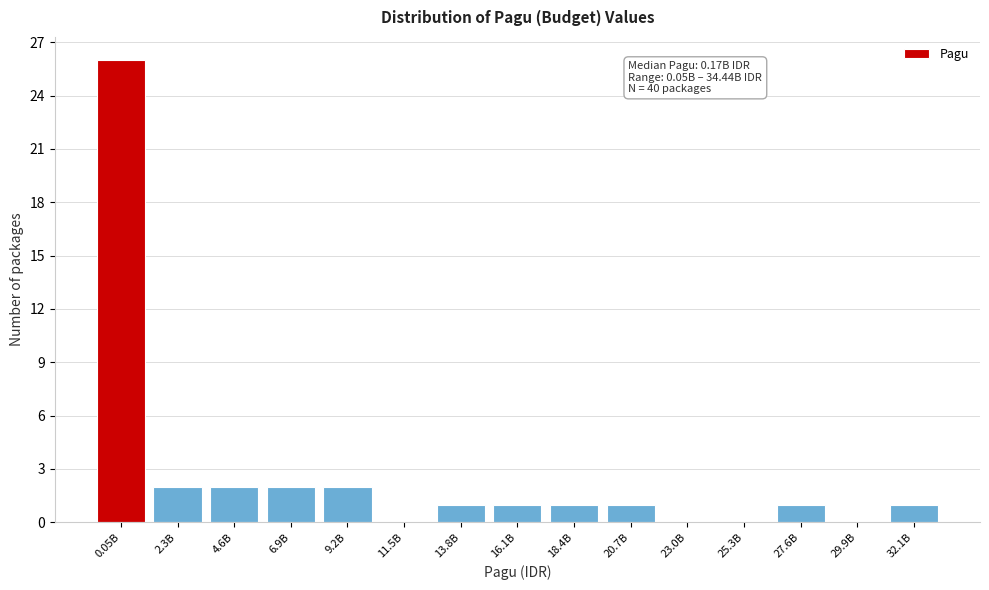

Reading left to right, extract all data points from this chart.

0.05B=26	2.3B=2	4.6B=2	6.9B=2	9.2B=2	11.5B=0	13.8B=1	16.1B=1	18.4B=1	20.7B=1	23.0B=0	25.3B=0	27.6B=1	29.9B=0	32.1B=1